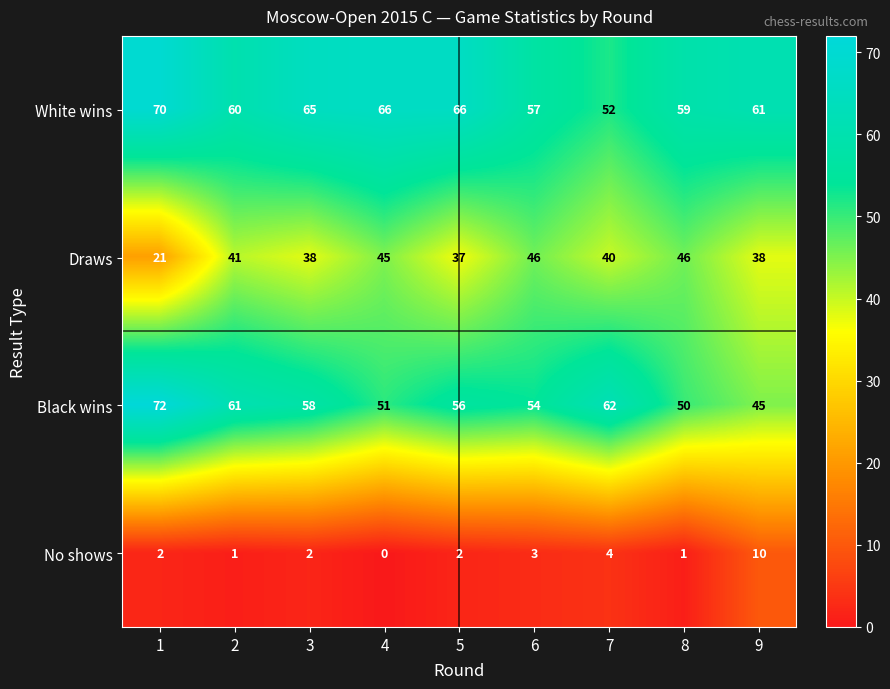

Which series changed the most between 4 and 9?

No shows